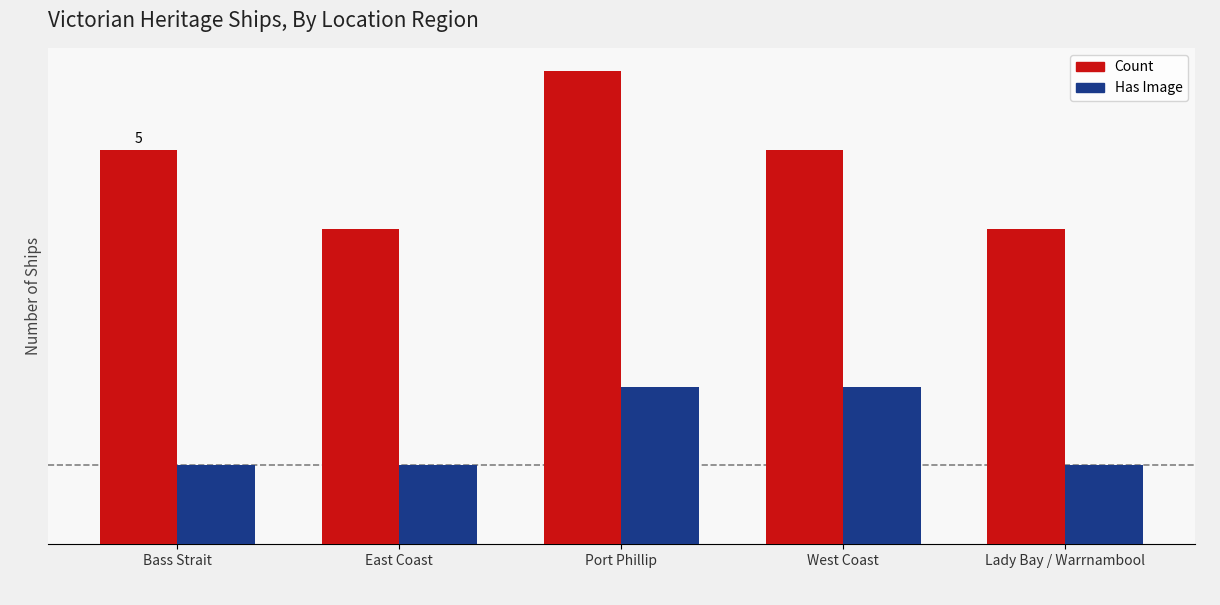

Are the bars horizontal?

No